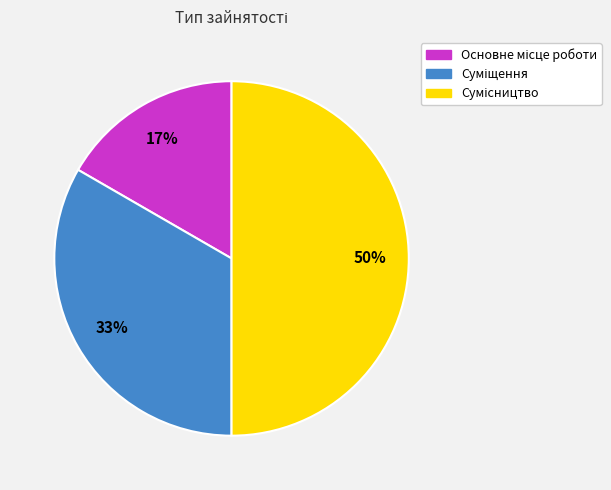

To the nearest percent, what is the average slice percentage?

33%